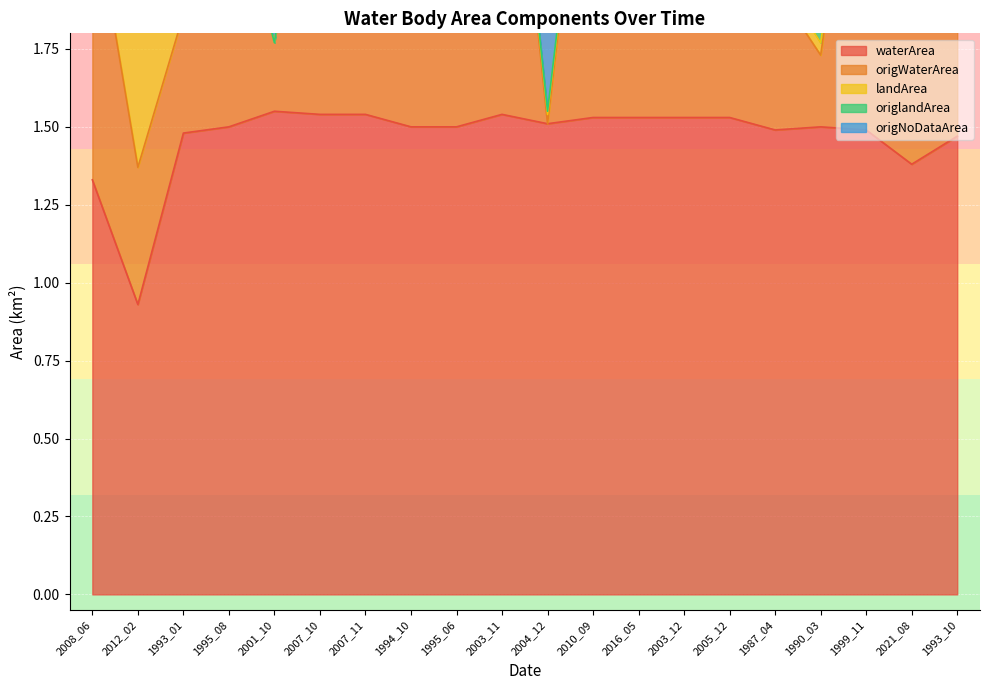

In origWaterArea, how many points are higher than both neighbors (excluding endpoints)?

5